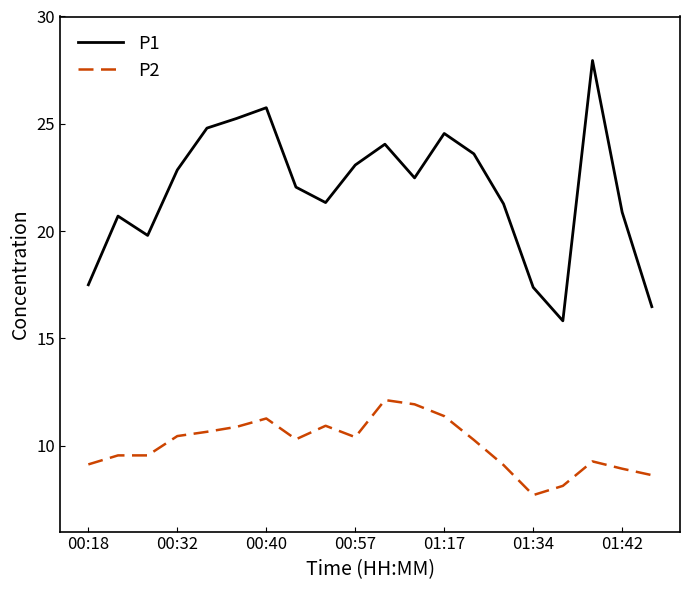

Which series has the widest spread of values?

P1